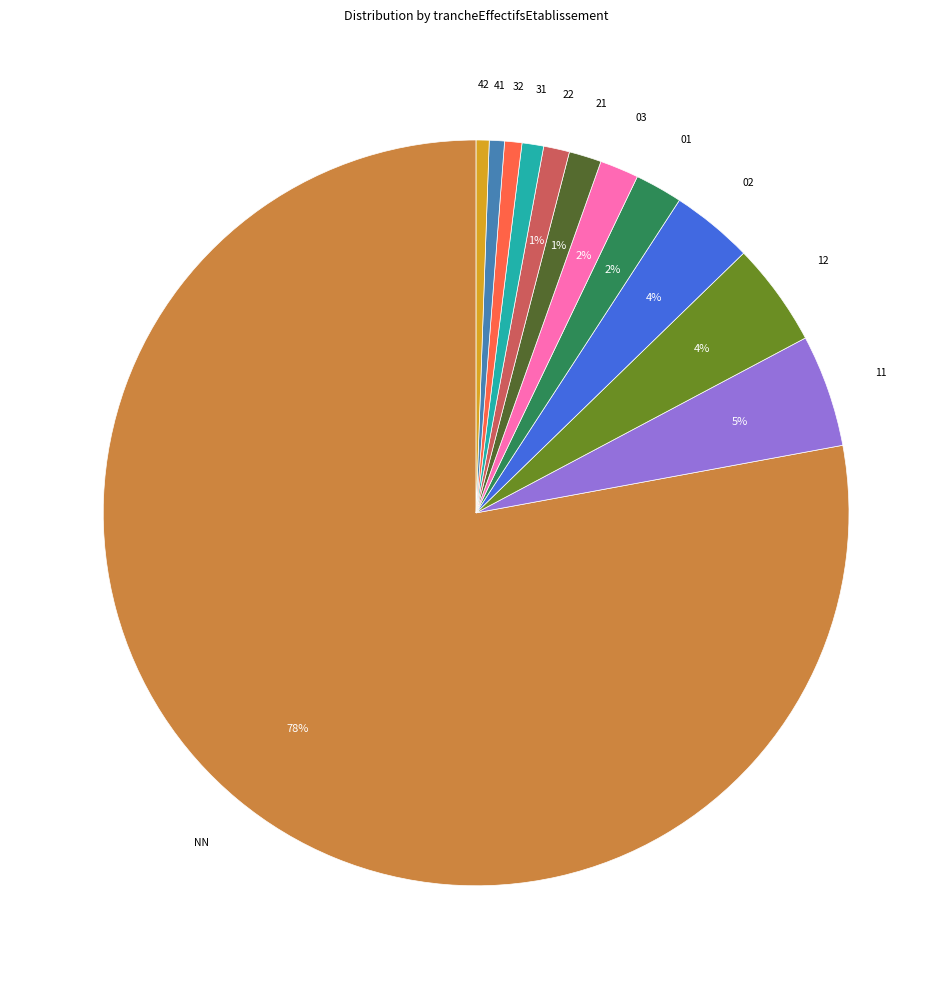

Is there a majority slice in this chart?

Yes